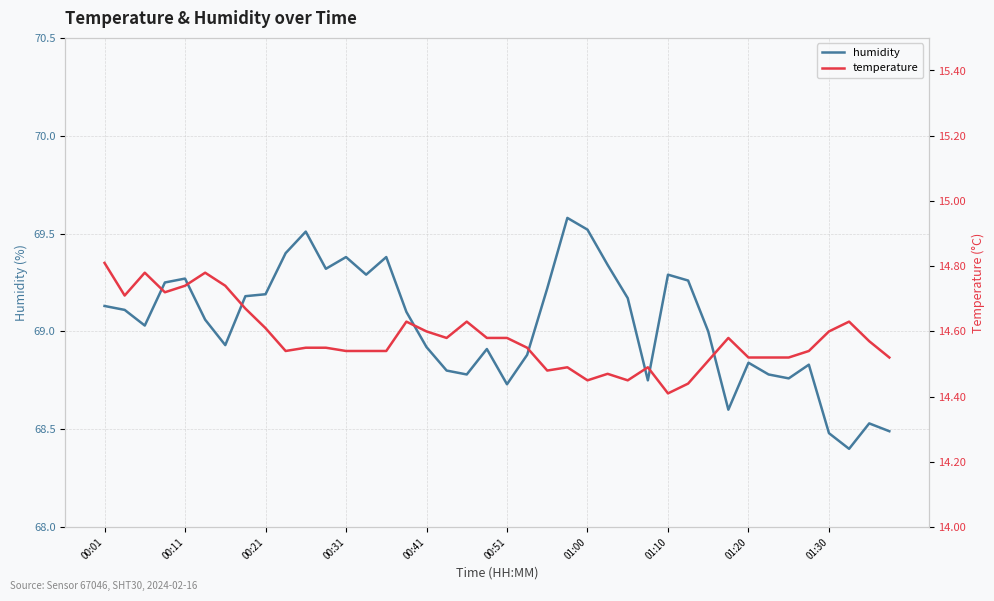

What is the sum of all humidity values?

2761.4